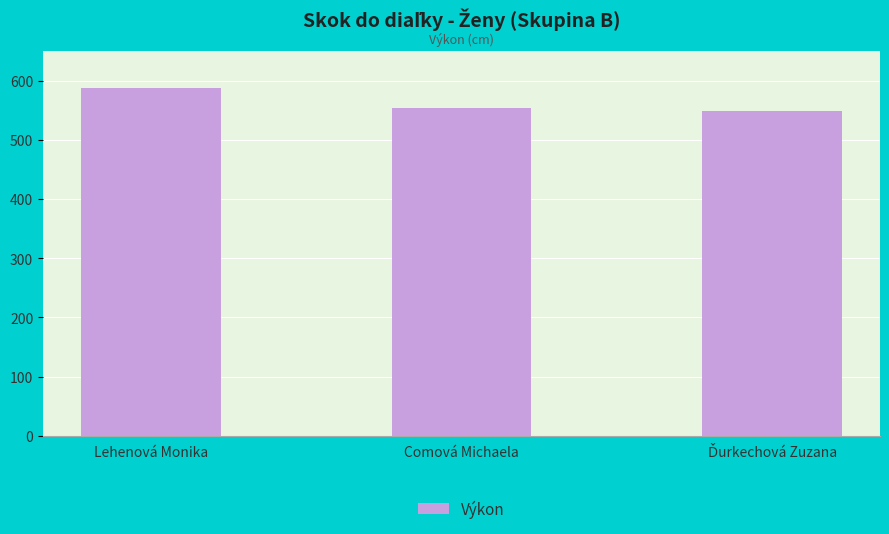

Is it true that the value at Comová Michaela is 554?

True